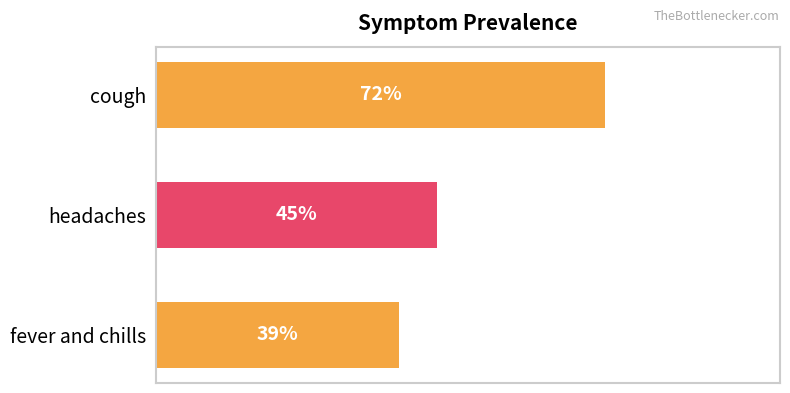

List the labels in order of value, largest first.

cough, headaches, fever and chills